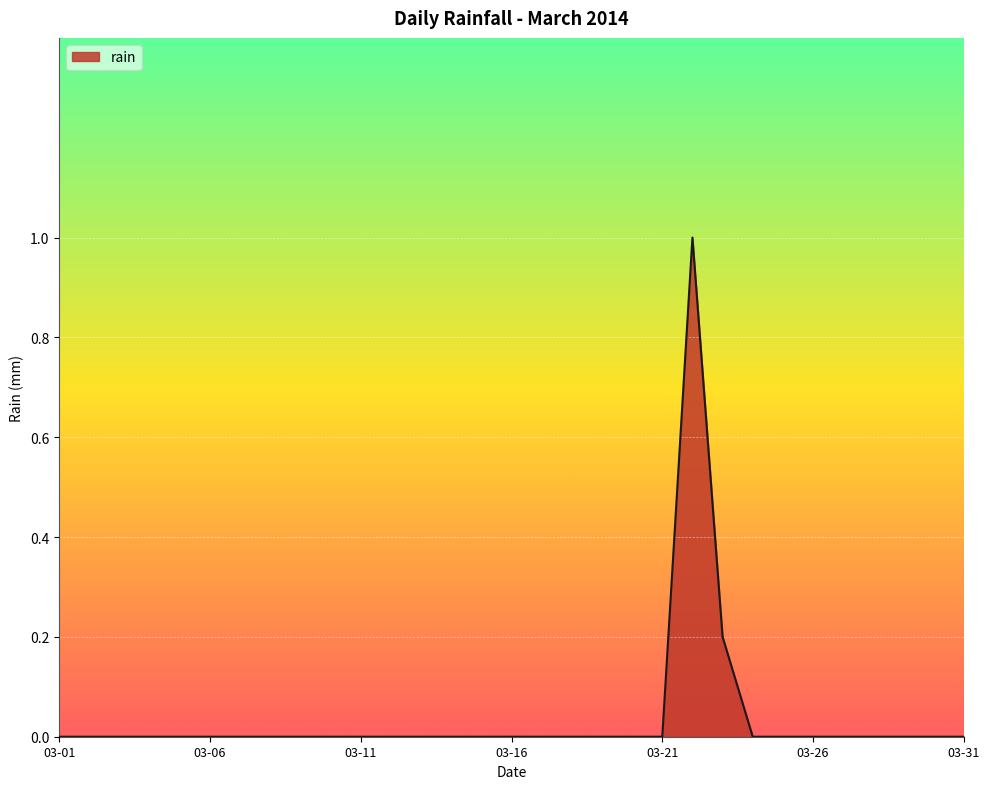

What is the maximum value shown in the chart?

1.0